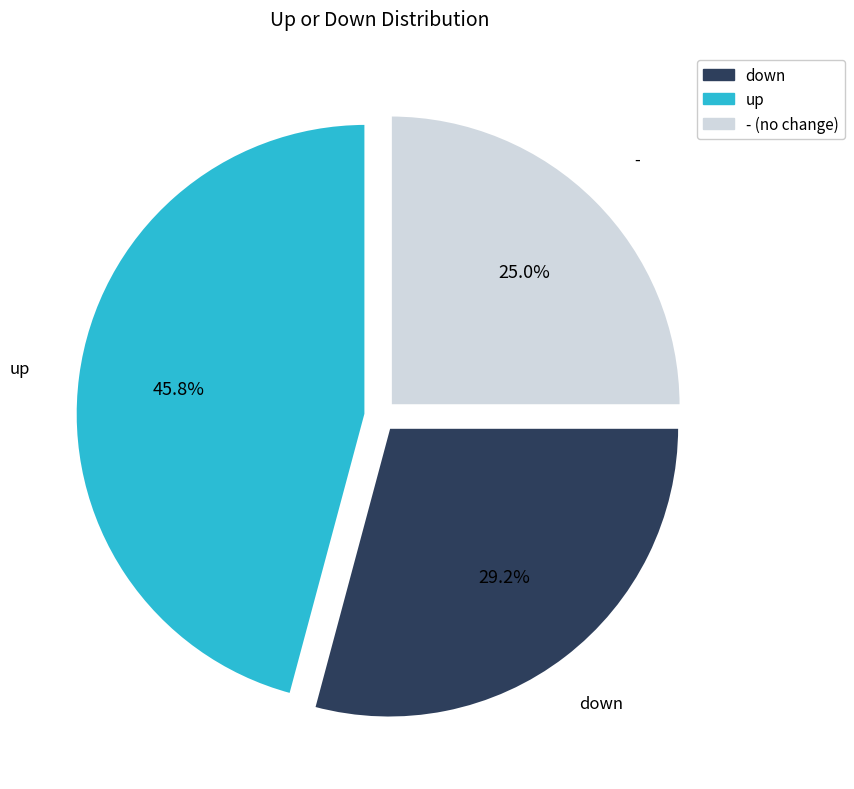

Is there any slice that represents more than half of the pie?

No